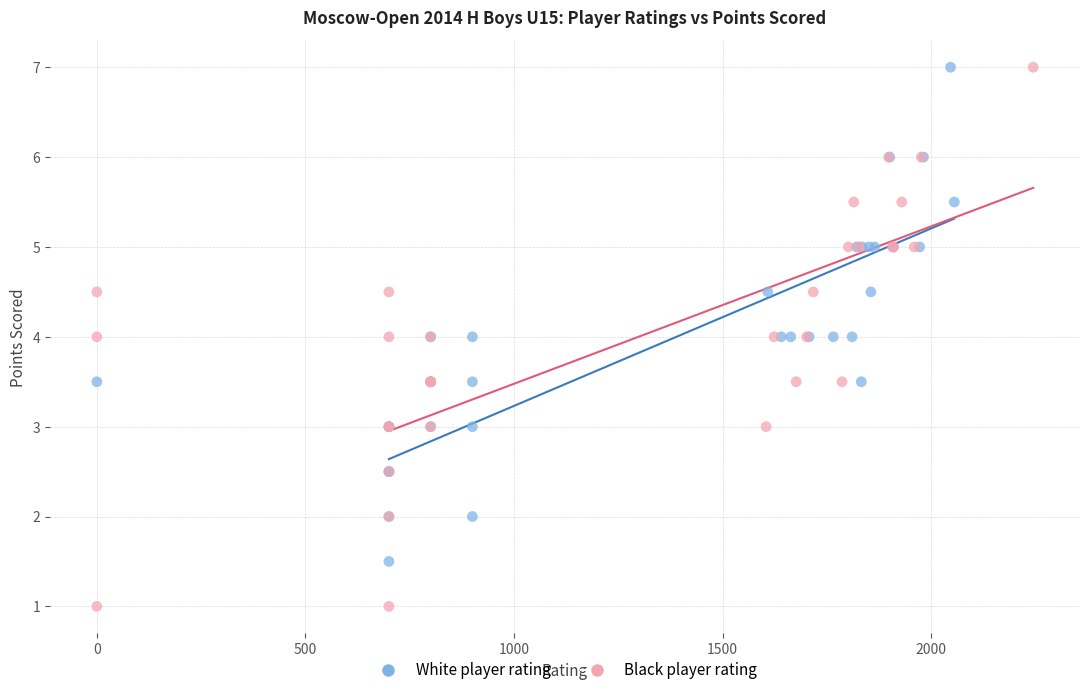

Which series has the largest Y range (max minus min)?

Black player rating